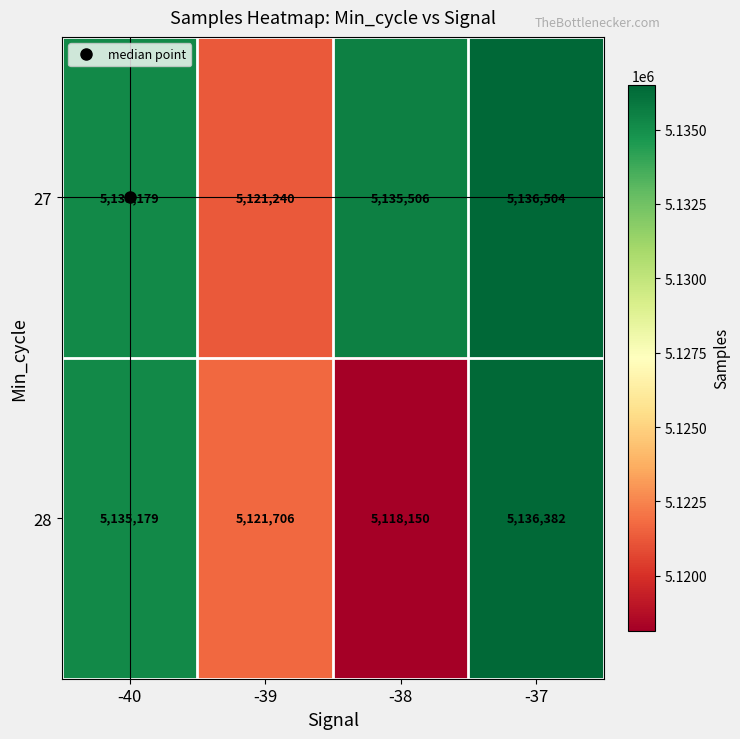

At which category does the chart reach its peak across all series?

-37